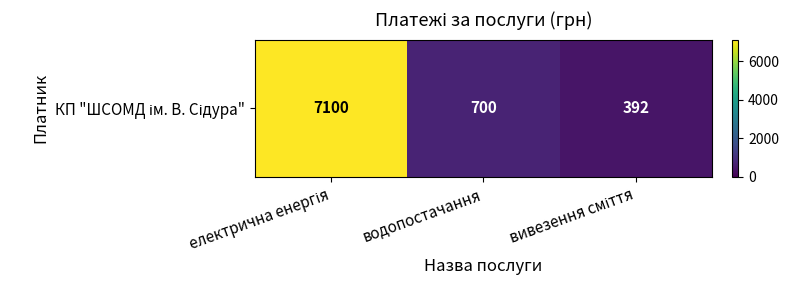

Between електрична енергія and водопостачання, which is larger?

електрична енергія